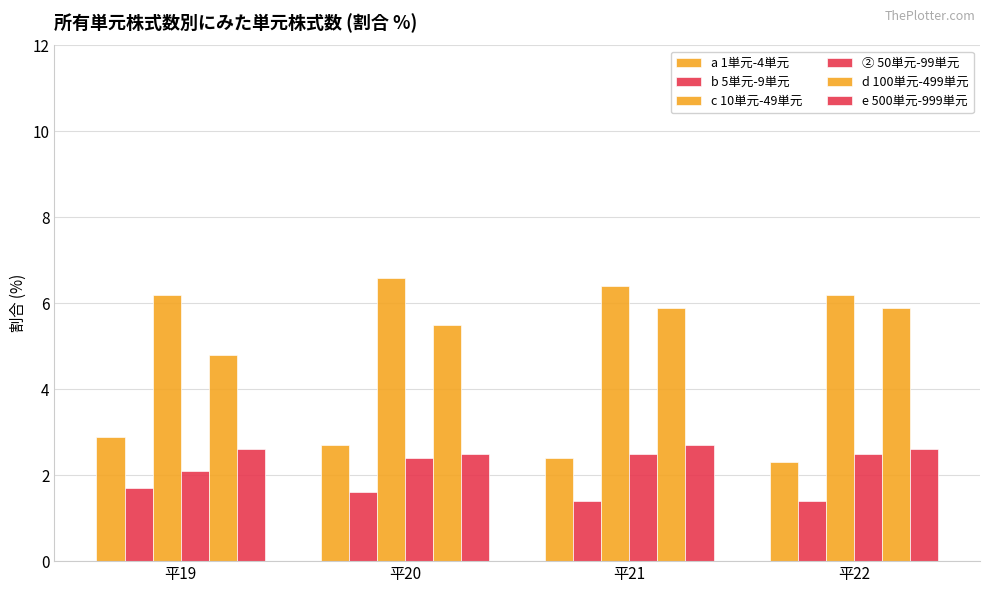

How many data points in d 100単元-499単元 are less than 5?

1